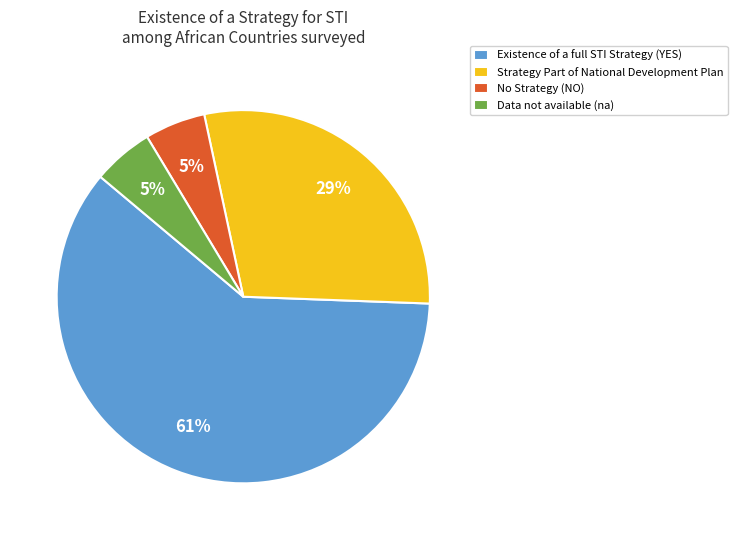

How many slices are in this pie chart?

4